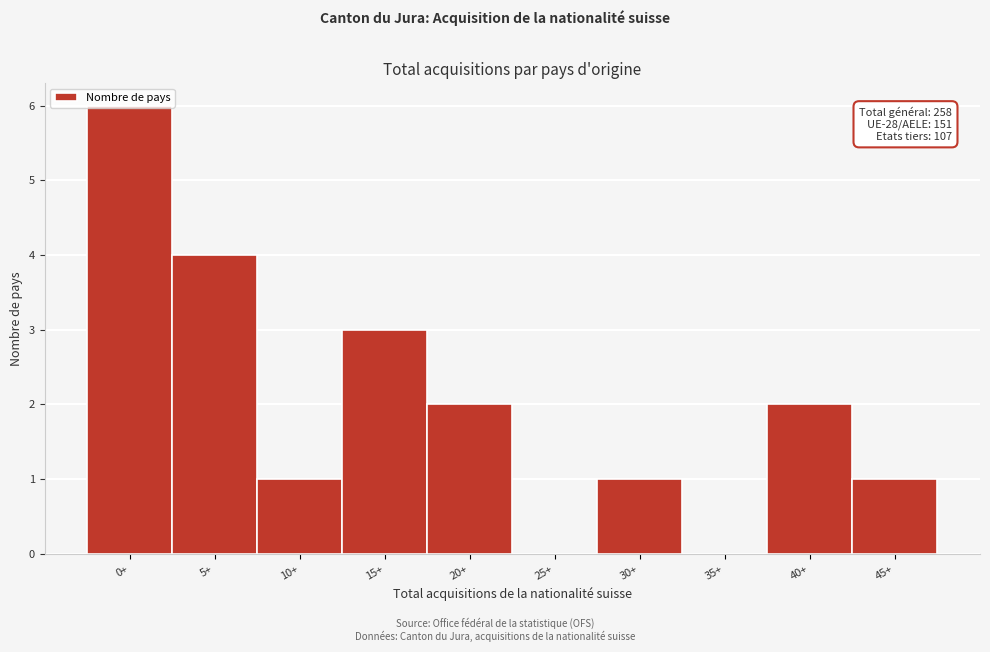

What is the sum of all values?

20